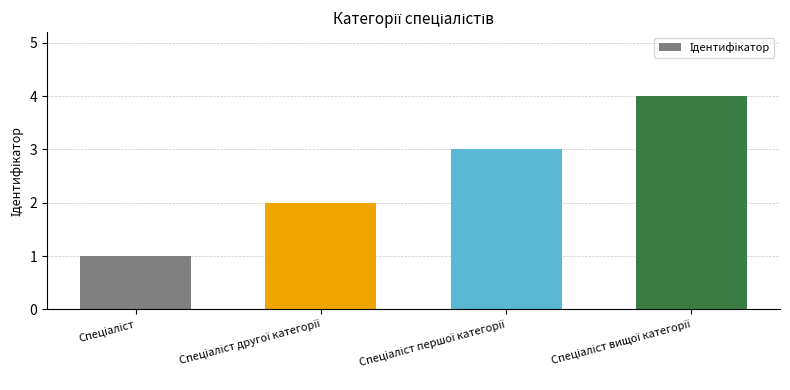

What is the sum of all values?

10